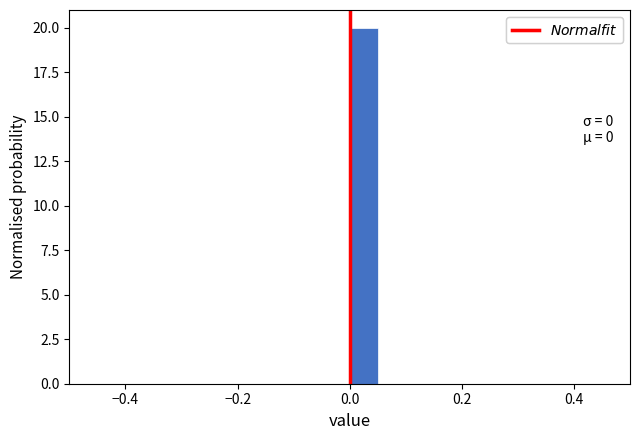

Read against the x-axis, roughly where is the centre of the tallest bar?

0.02